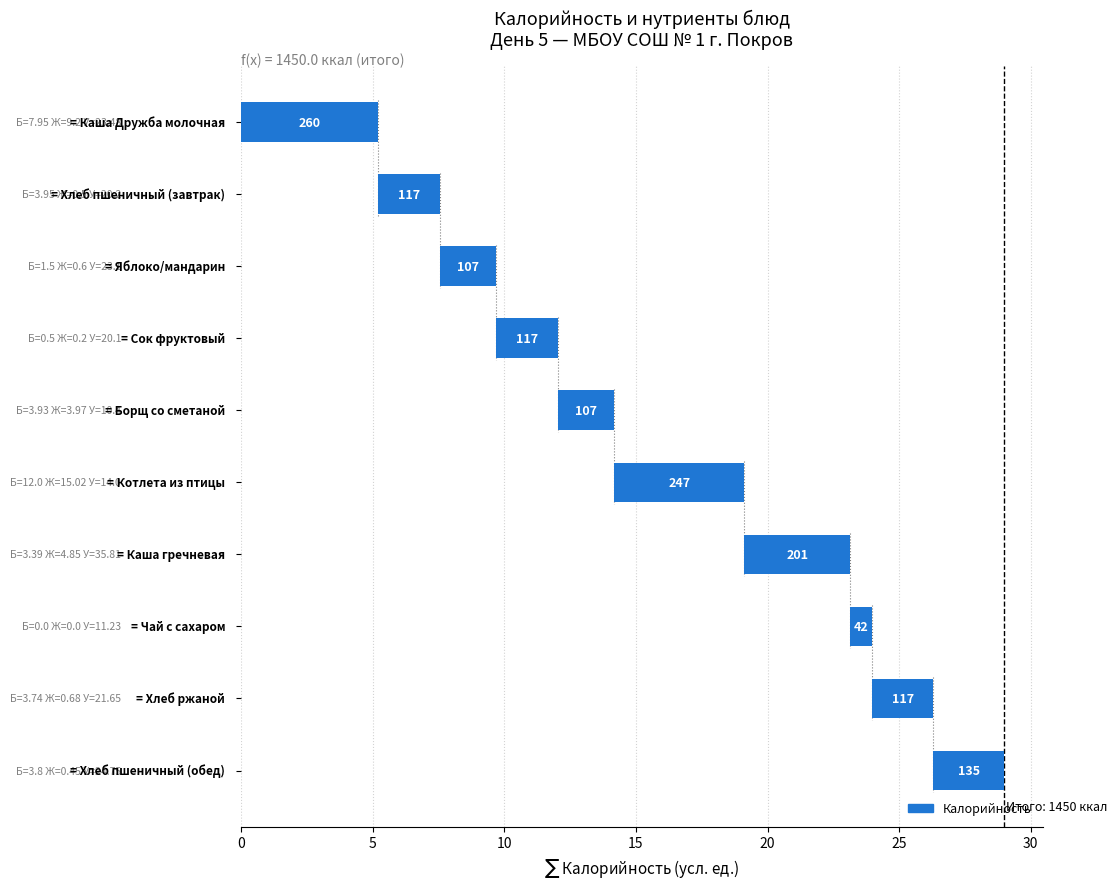

What is the minimum value shown in the chart?

0.8